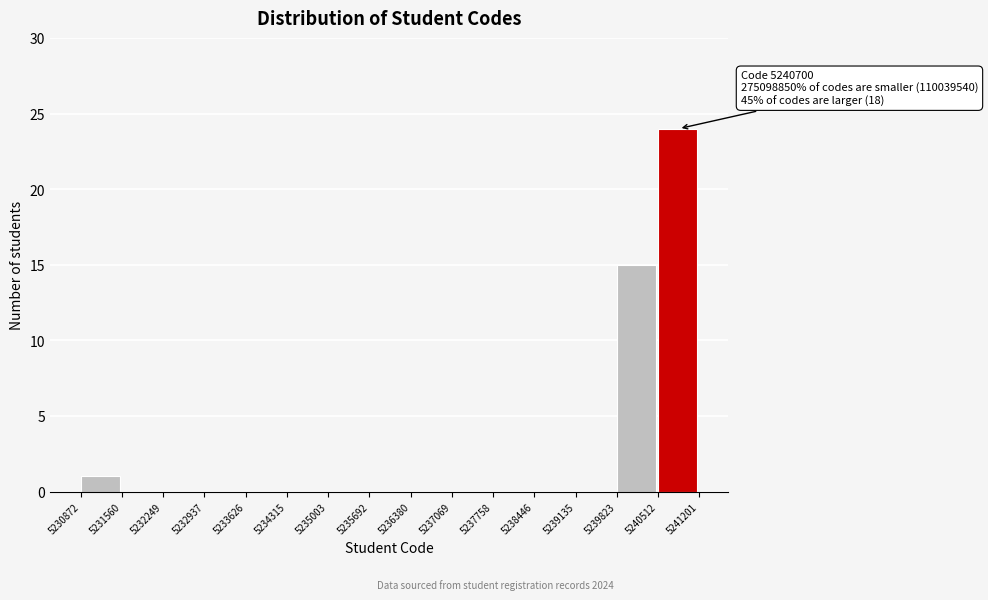

Which range on the x-axis has the tallest bar?

5240512 to 5241201